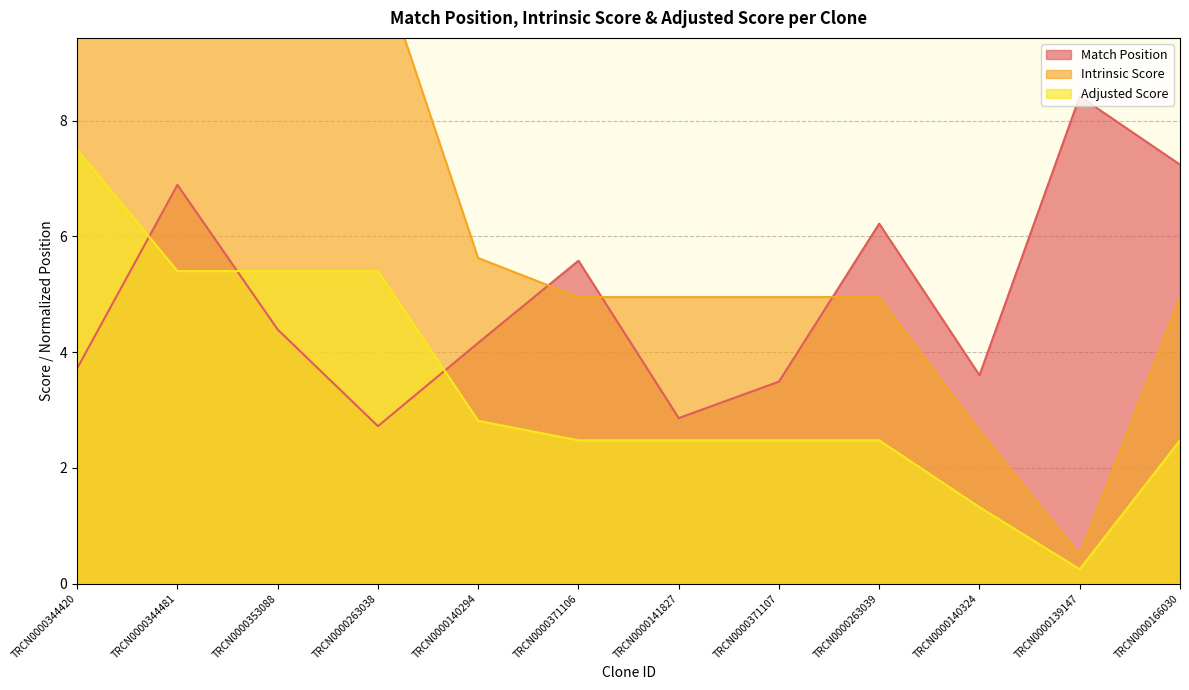

Rank the series by their average value, from highest to lowest.

Intrinsic Score, Match Position, Adjusted Score